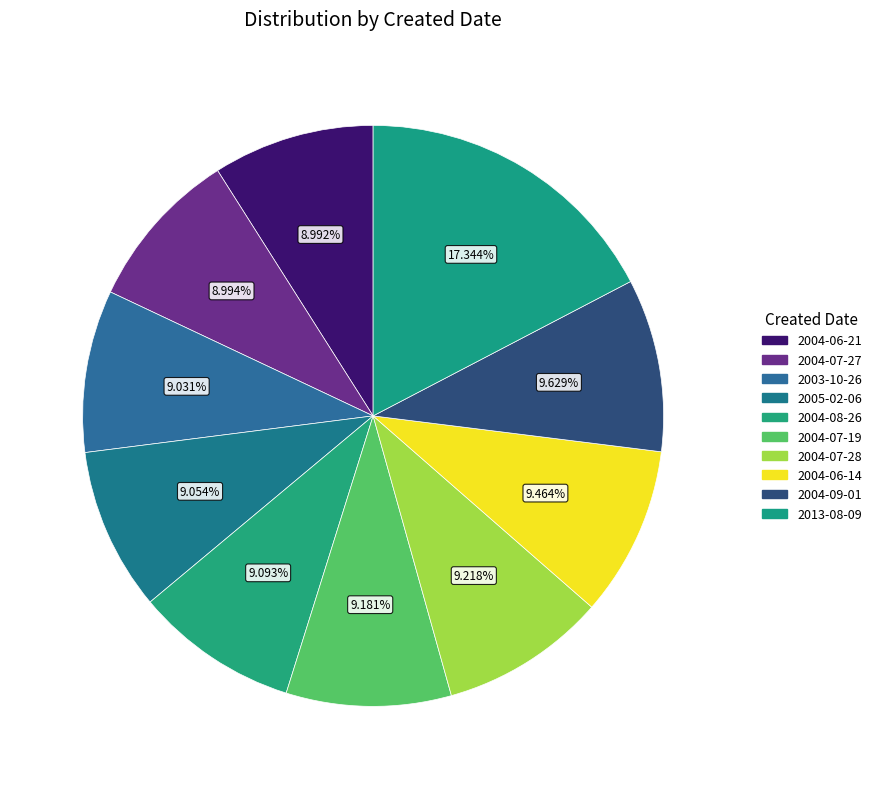

Does 2004-06-14 represent more than half of the total?

No